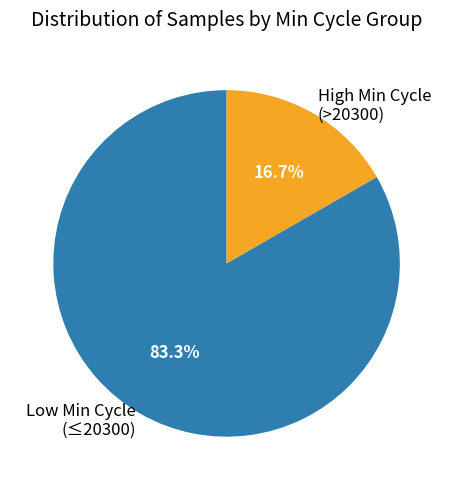

How much of the chart is everything except High Min Cycle (>20300)?

83.3%